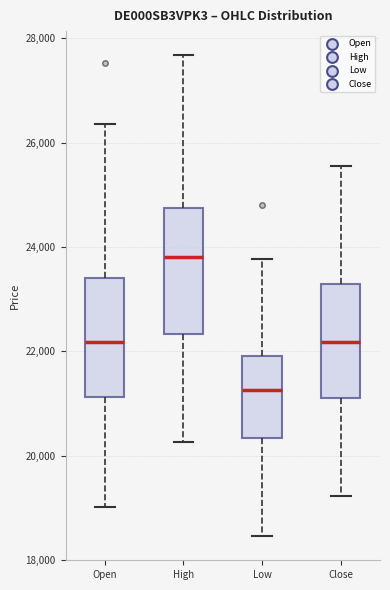

Reading left to right, read every box against the y-axis: the position of its median line, the range the box covers, and the ends of its whiskers. The values are not printed on the chart, so give them approximately, as read against the axis.

Open: median 22200, box 21200 to 23400, whiskers 19000 to 26400
High: median 23800, box 22400 to 24800, whiskers 20200 to 27600
Low: median 21200, box 20400 to 22000, whiskers 18400 to 23800
Close: median 22200, box 21200 to 23200, whiskers 19200 to 25600